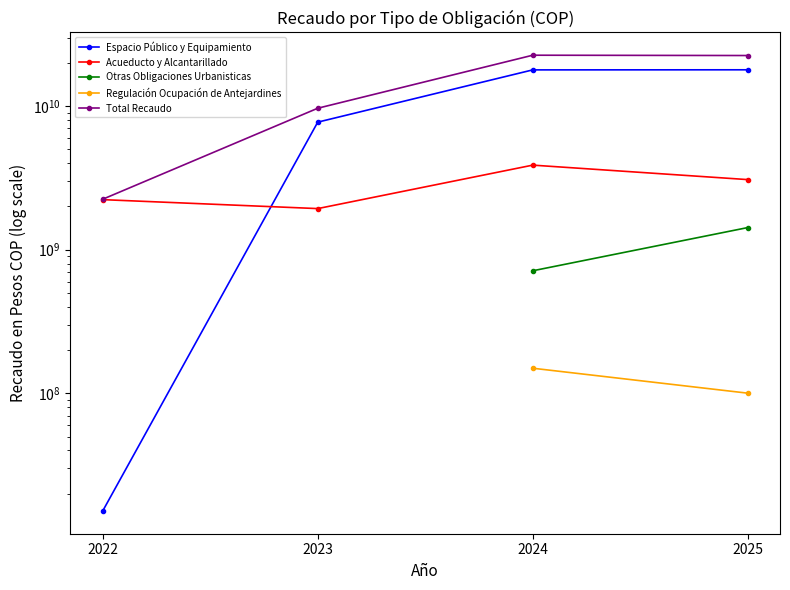

What is the value of the Regulación Ocupación de Antejardines point at the 3rd from the left?

149463750.0